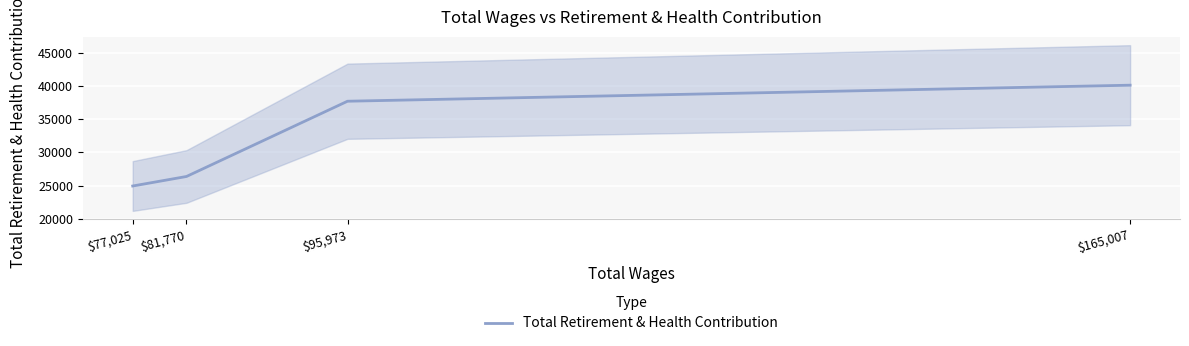

What is the change in value from $81,770 to $165,007?

+13728